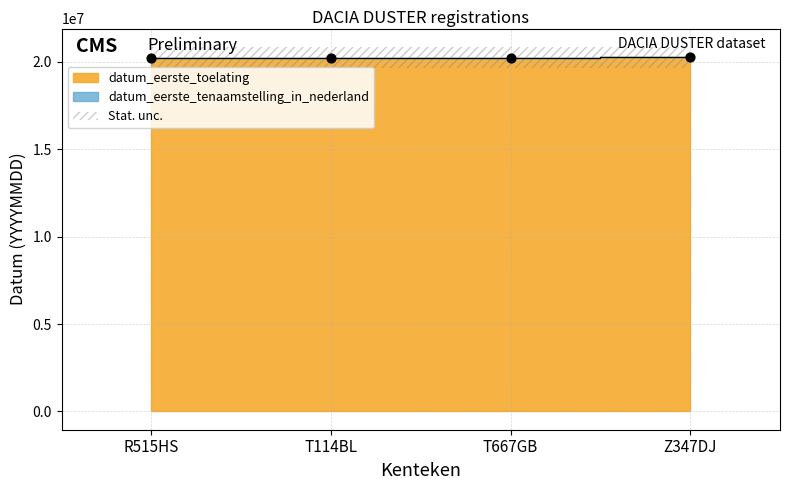

At how many categories does at least one series exceed 20217959?

4